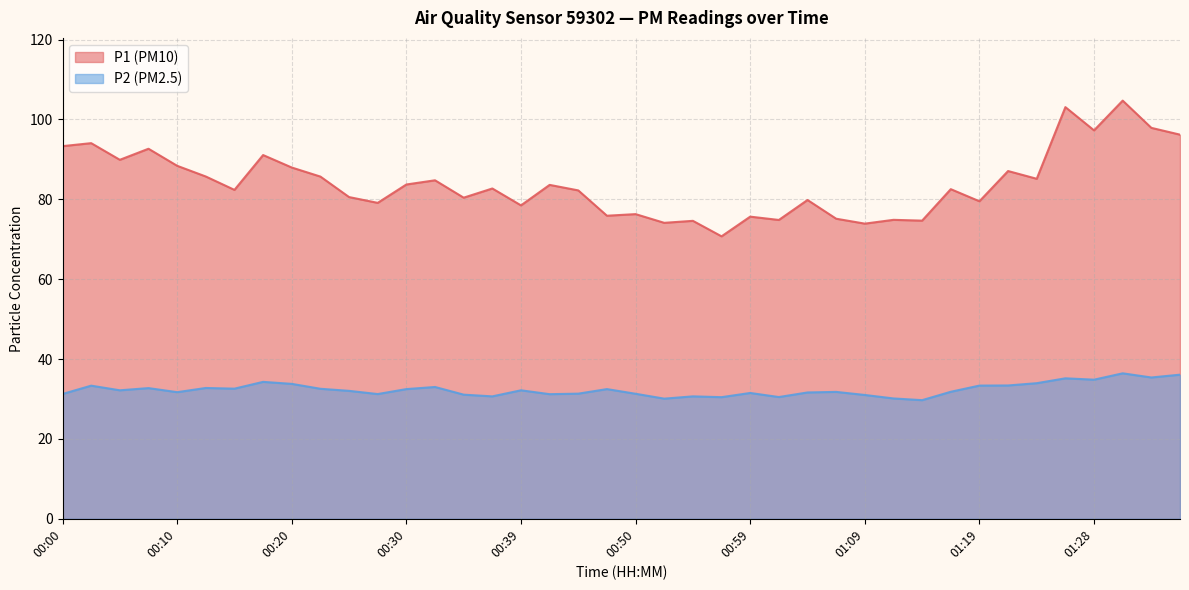

What is the sum of the P1 values at 00:35 and 00:54?

155.0